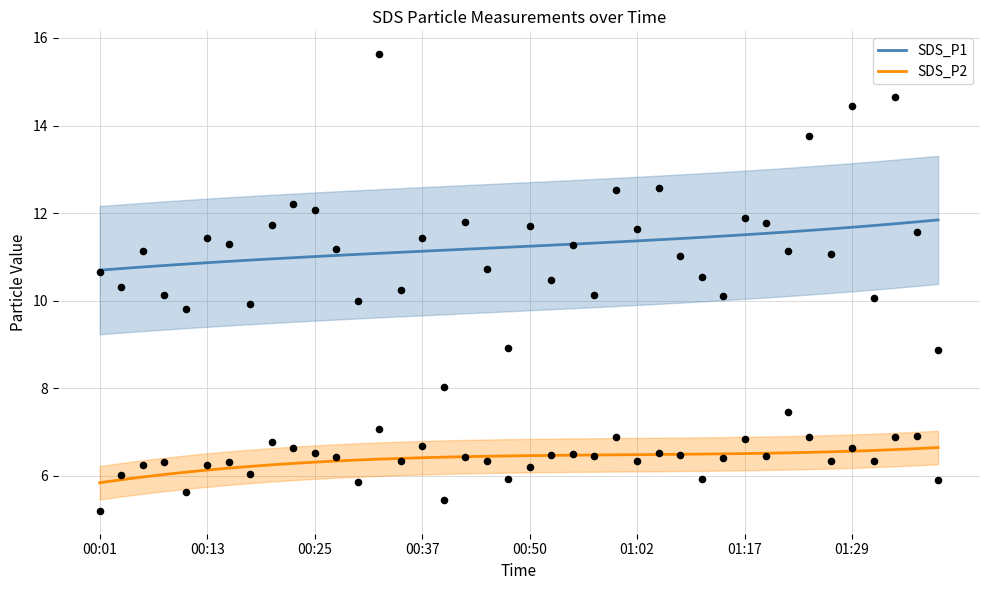

Which series reaches the minimum Y coordinate?

SDS_P2